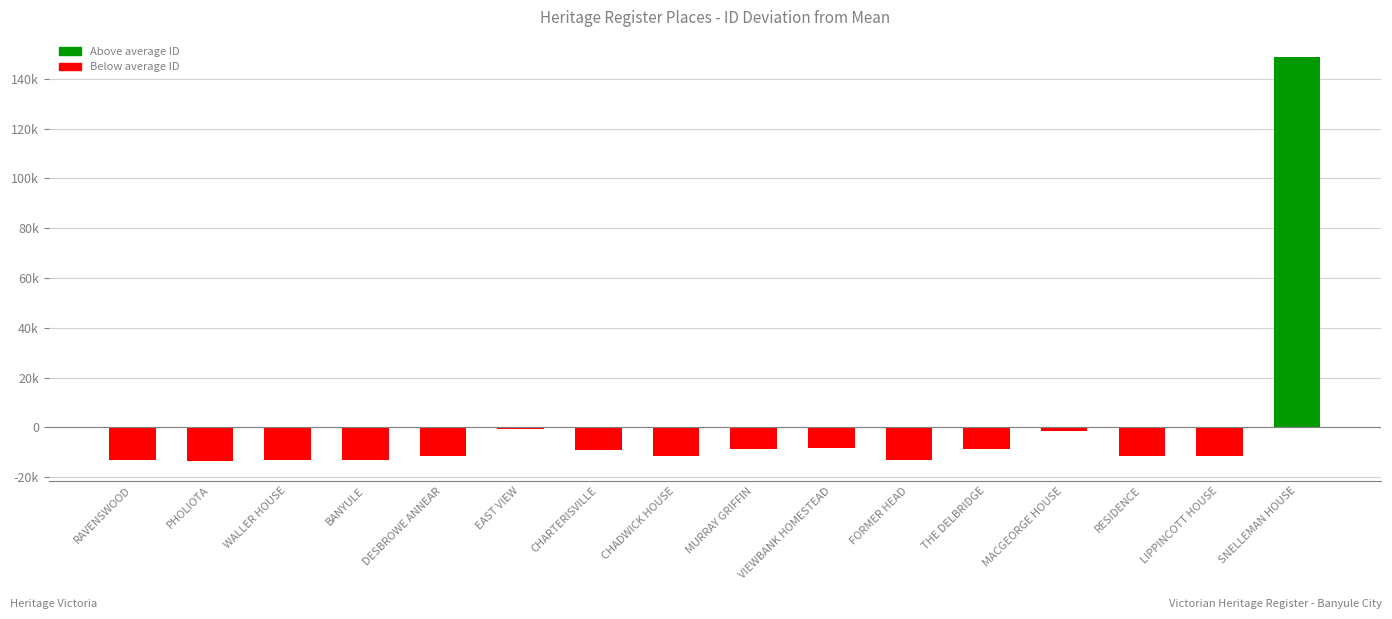

List the labels in order of value, smallest first.

PHOLIOTA, BANYULE, FORMER HEAD, RAVENSWOOD, WALLER HOUSE, RESIDENCE, CHADWICK HOUSE, DESBROWE ANNEAR, LIPPINCOTT HOUSE, CHARTERISVILLE, THE DELBRIDGE, MURRAY GRIFFIN, VIEWBANK HOMESTEAD, MACGEORGE HOUSE, EAST VIEW, SNELLEMAN HOUSE